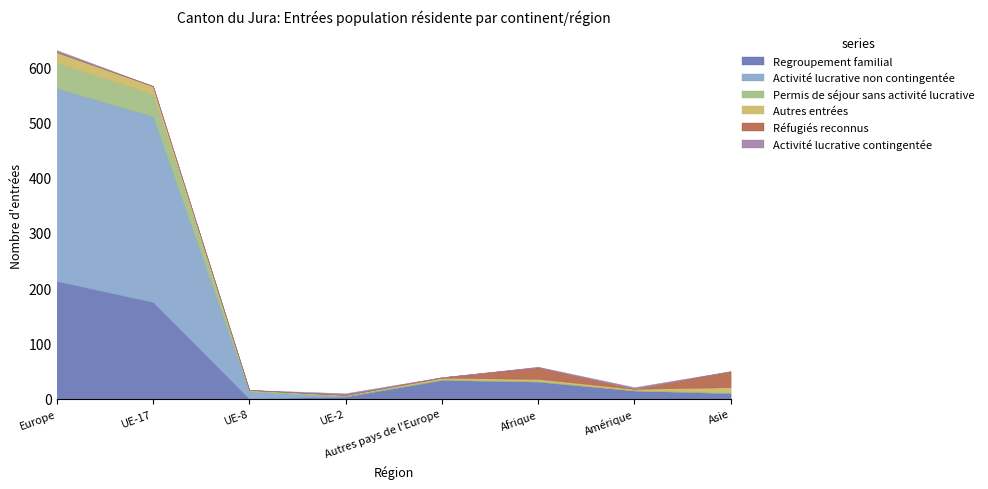

True or false: Autres entrées and Activité lucrative contingentée intersect in this chart.

True